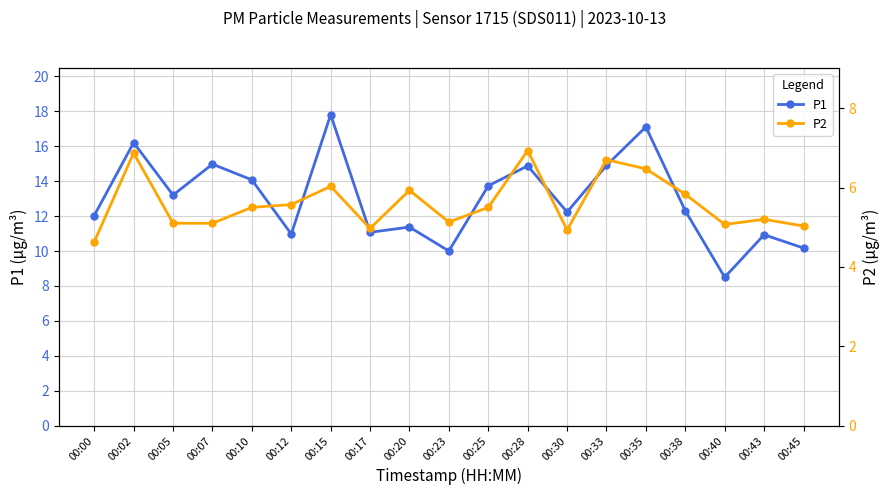

How many categories are shown in the chart?

19